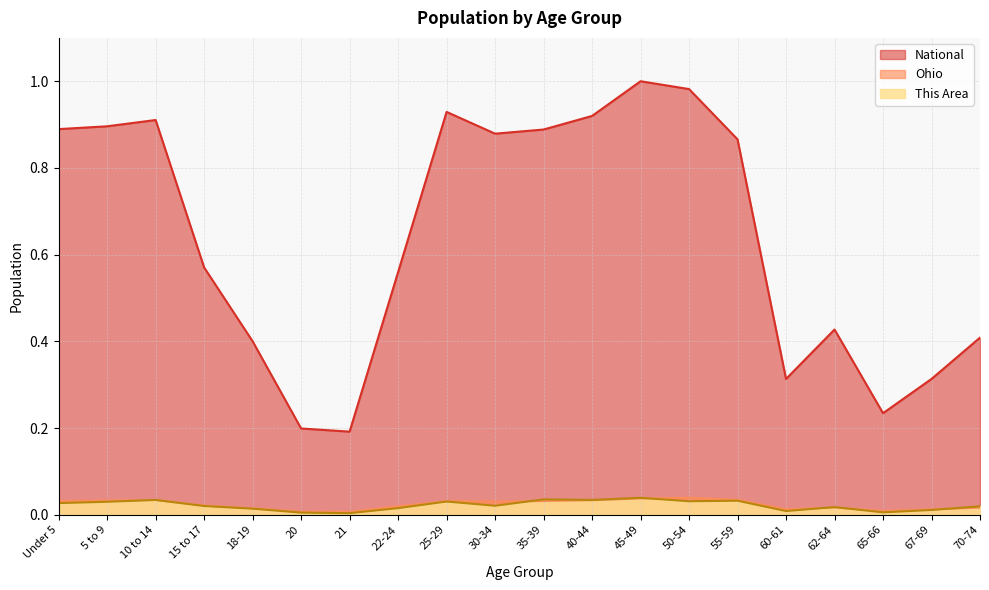

How many interior local peaks does the This Area series have?

6